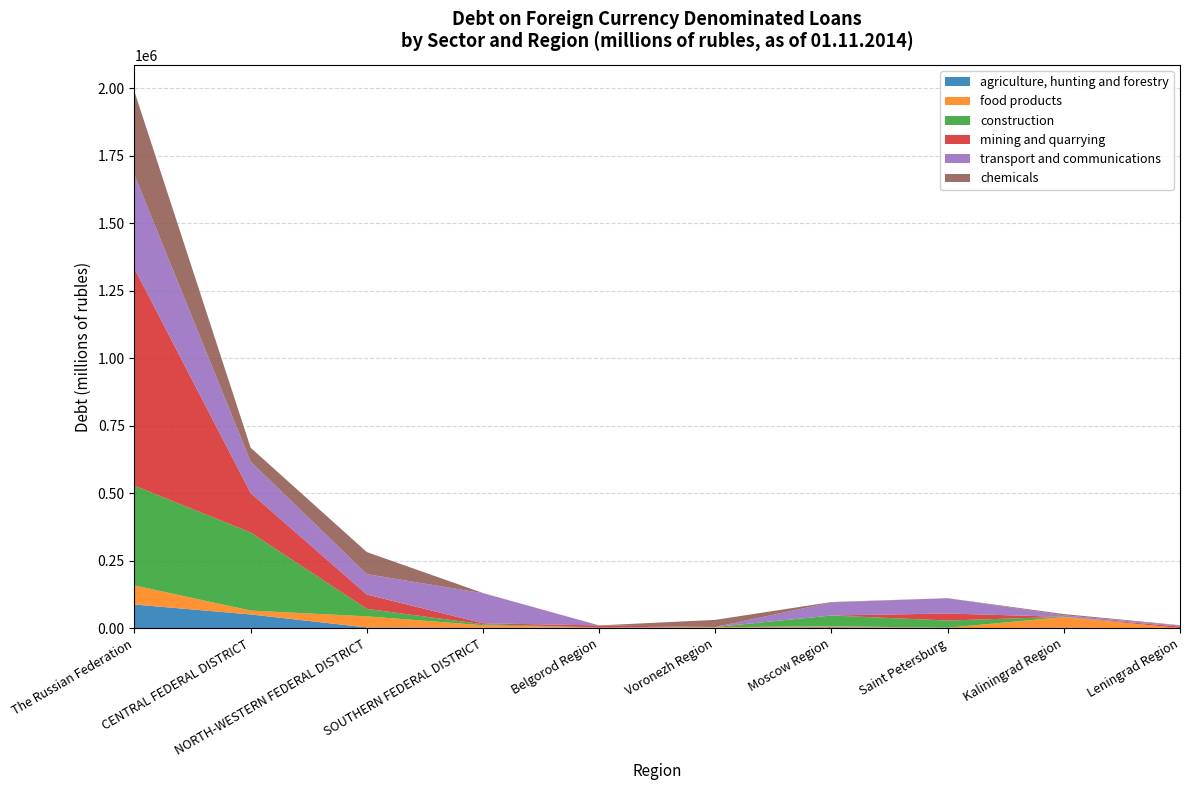

Reading left to right, extract all data points from this chart.

agriculture, hunting and forestry: The Russian Federation=87353	CENTRAL FEDERAL DISTRICT=50513	NORTH-WESTERN FEDERAL DISTRICT=2379	SOUTHERN FEDERAL DISTRICT=1205	Belgorod Region=2002	Voronezh Region=832	Moscow Region=3159	Saint Petersburg=201	Kaliningrad Region=1261	Leningrad Region=0
food products: The Russian Federation=70630	CENTRAL FEDERAL DISTRICT=14328	NORTH-WESTERN FEDERAL DISTRICT=41166	SOUTHERN FEDERAL DISTRICT=9369	Belgorod Region=393	Voronezh Region=2366	Moscow Region=3651	Saint Petersburg=1089	Kaliningrad Region=39457	Leningrad Region=111
construction: The Russian Federation=369739	CENTRAL FEDERAL DISTRICT=289539	NORTH-WESTERN FEDERAL DISTRICT=27698	SOUTHERN FEDERAL DISTRICT=3711	Belgorod Region=137	Voronezh Region=726	Moscow Region=39863	Saint Petersburg=26771	Kaliningrad Region=913	Leningrad Region=0
mining and quarrying: The Russian Federation=804371	CENTRAL FEDERAL DISTRICT=146136	NORTH-WESTERN FEDERAL DISTRICT=53085	SOUTHERN FEDERAL DISTRICT=3571	Belgorod Region=7309	Voronezh Region=0	Moscow Region=0	Saint Petersburg=25980	Kaliningrad Region=21	Leningrad Region=5598
transport and communications: The Russian Federation=346857	CENTRAL FEDERAL DISTRICT=116330	NORTH-WESTERN FEDERAL DISTRICT=75667	SOUTHERN FEDERAL DISTRICT=111367	Belgorod Region=134	Voronezh Region=73	Moscow Region=48454	Saint Petersburg=56591	Kaliningrad Region=5801	Leningrad Region=4032
chemicals: The Russian Federation=308981	CENTRAL FEDERAL DISTRICT=51481	NORTH-WESTERN FEDERAL DISTRICT=81654	SOUTHERN FEDERAL DISTRICT=704	Belgorod Region=0	Voronezh Region=26452	Moscow Region=1497	Saint Petersburg=242	Kaliningrad Region=4494	Leningrad Region=945